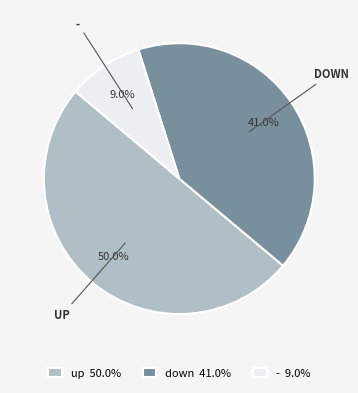

How many slices are in this pie chart?

3